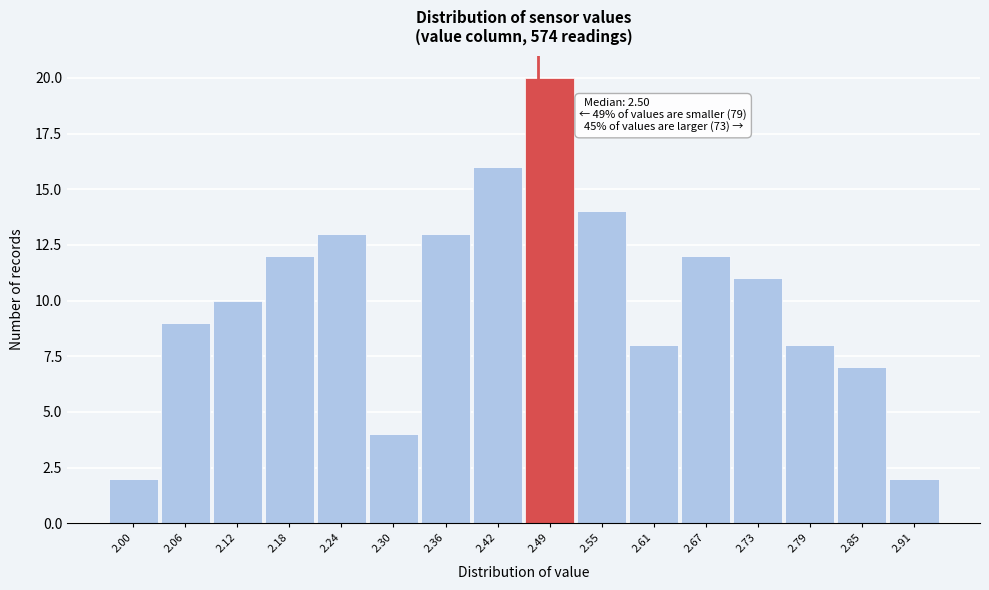

Reading right to left, list all the values displayed in this chart.

2	7	8	11	12	8	14	20	16	13	4	13	12	10	9	2